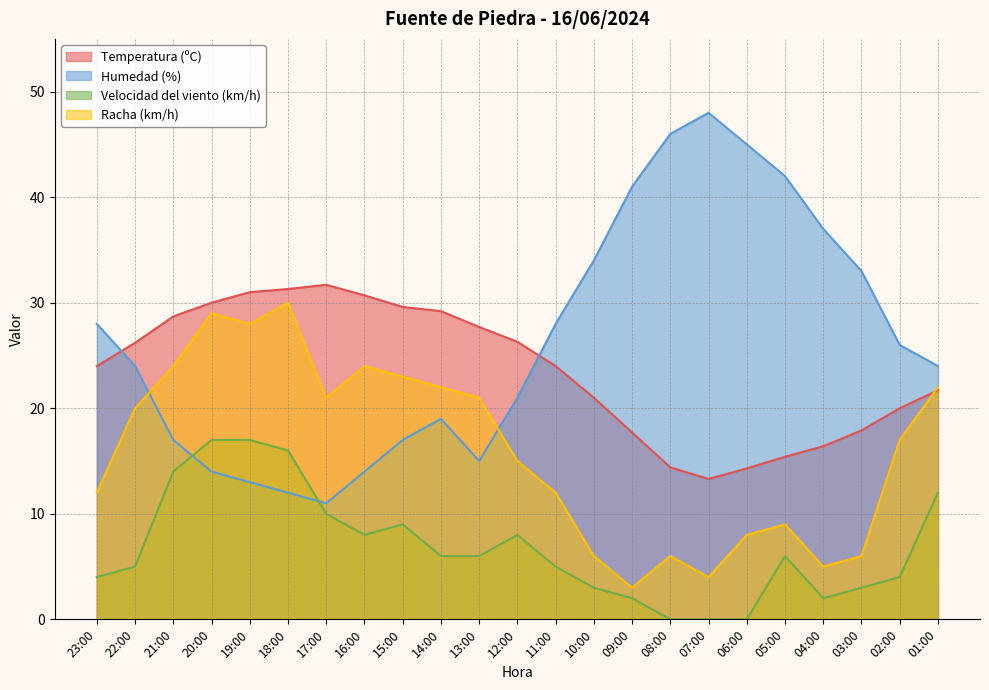

What position from the right is 01:00?

1